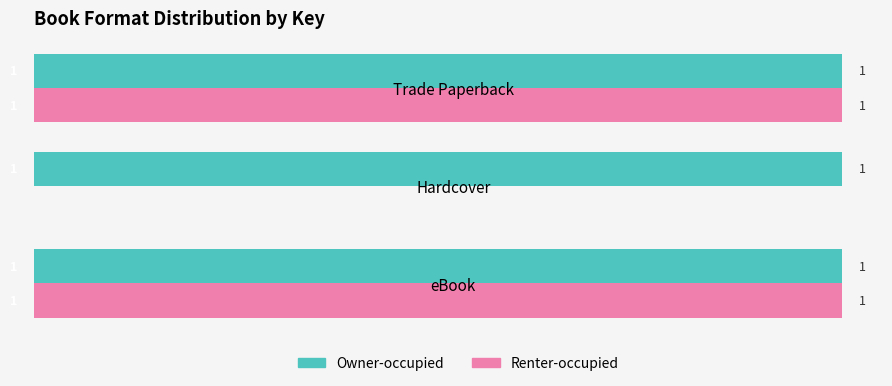

What is the sum of all Owner-occupied values?

3